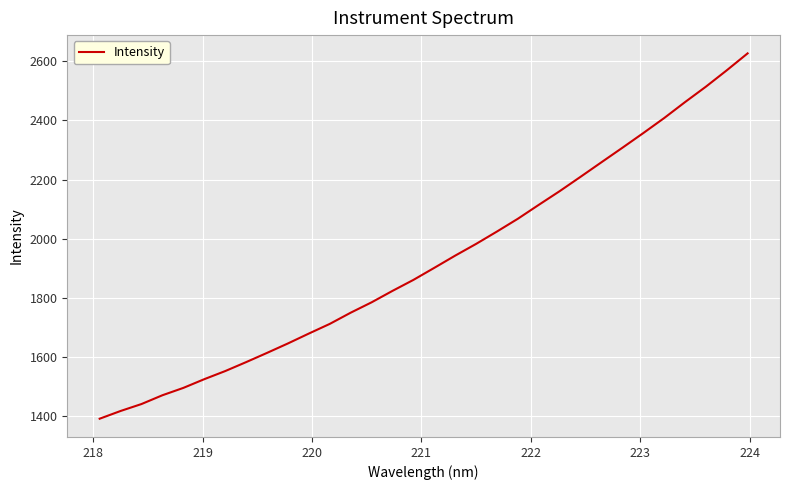

What is the greatest value displayed?

2627.2